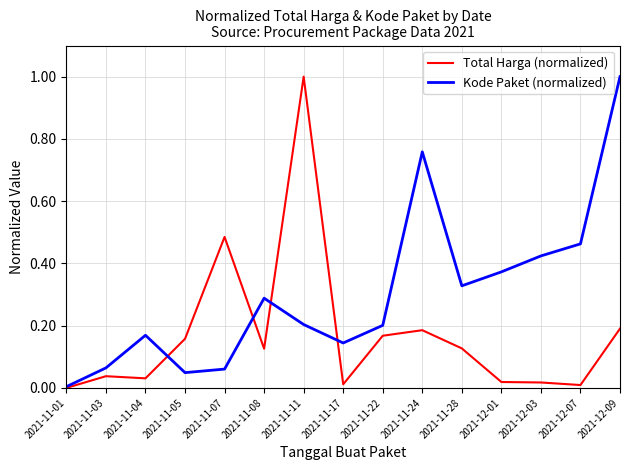

The value of Total Harga (normalized) at 2021-11-11 is 0.5. True or false?

False